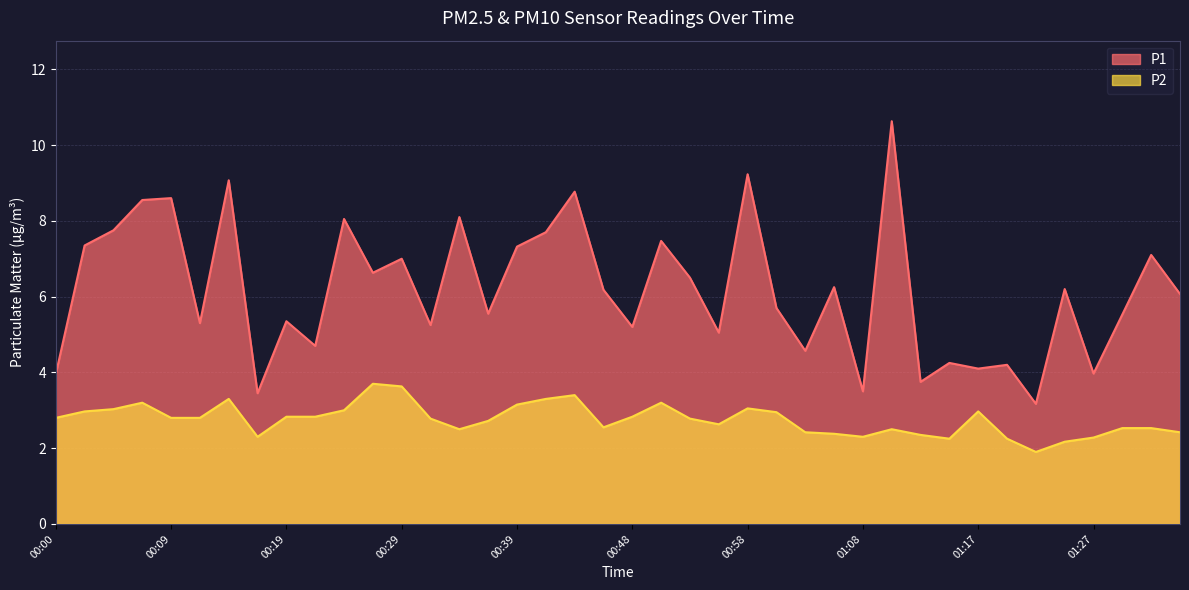

Between 00:56 and 00:41, which is larger?

00:41